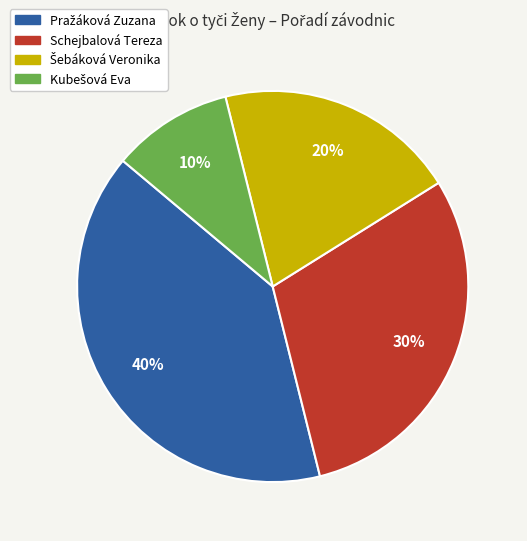

Count the number of slices in the pie.

4